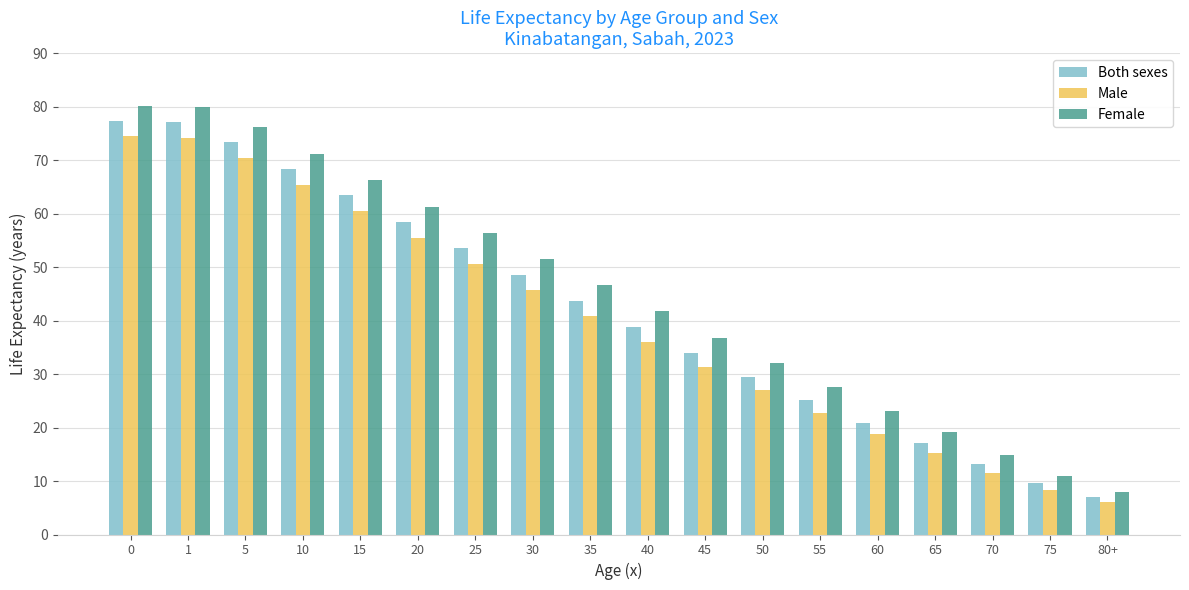

Are the bars grouped side by side (vs. stacked)?

Yes